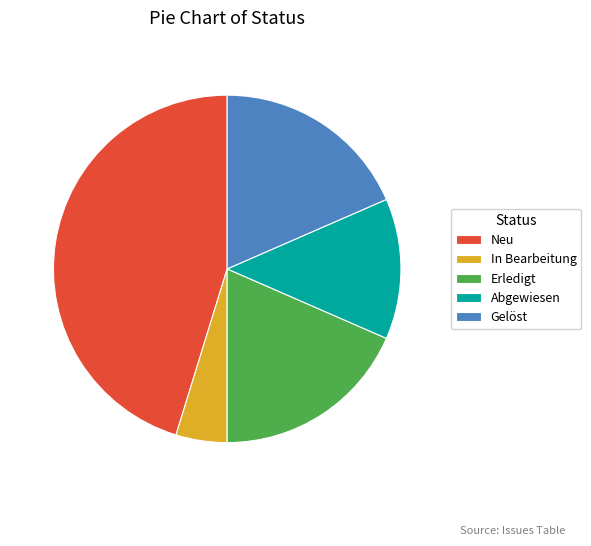

Is it true that Neu is 34% of the pie?

False